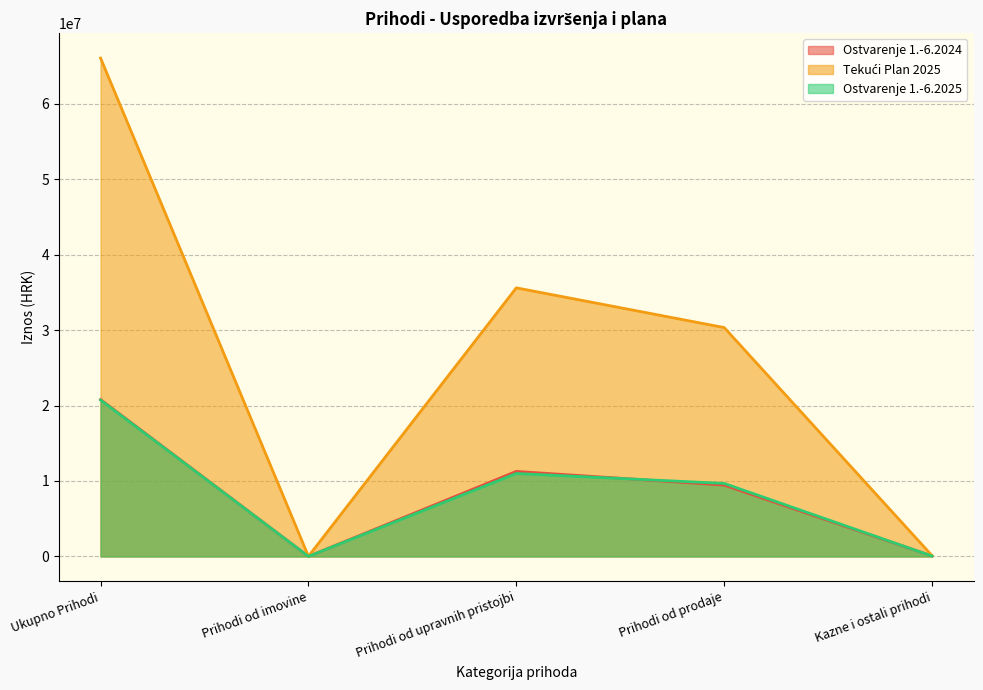

Between Prihodi od imovine and Kazne i ostali prihodi, which series saw the biggest shift?

Tekući Plan 2025